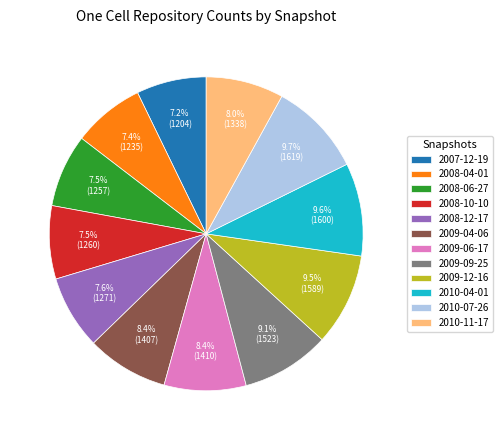

Count the number of slices in the pie.

12